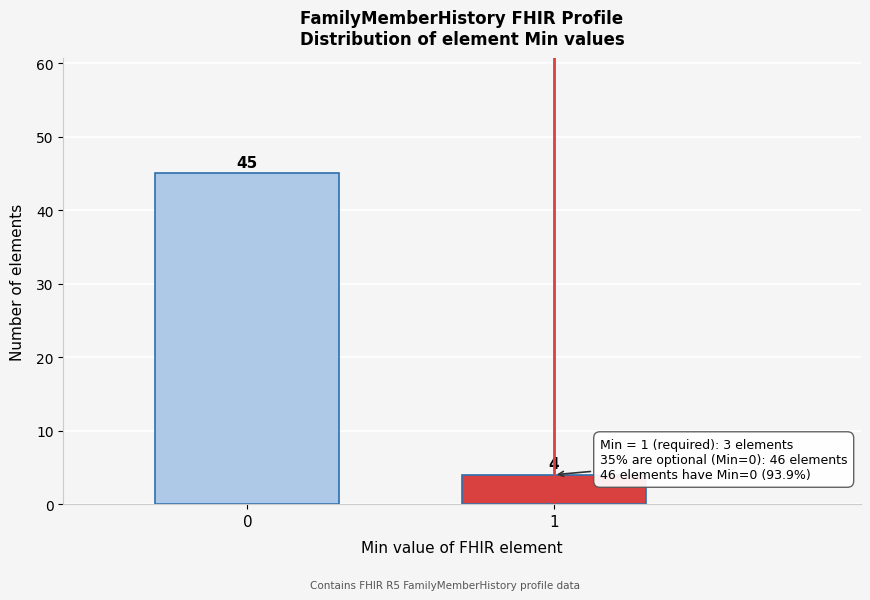

Reading left to right, list all the values displayed in this chart.

0=45	1=4